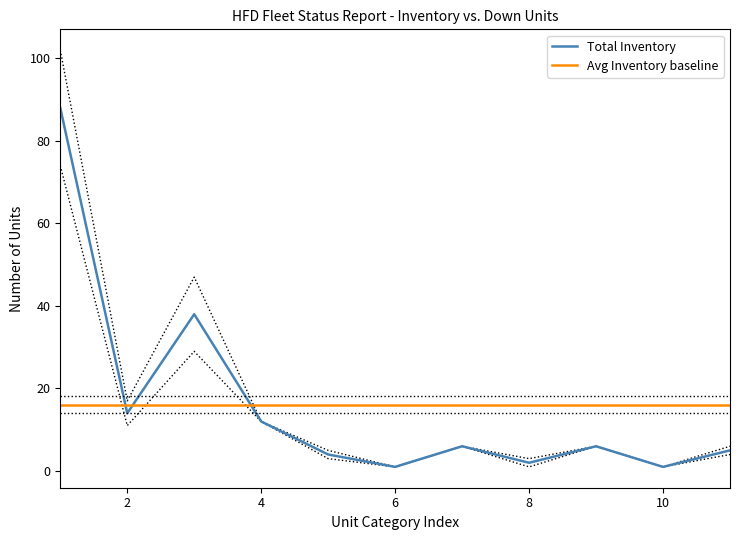

The Total Inventory series shows 20 at 4. True or false?

False